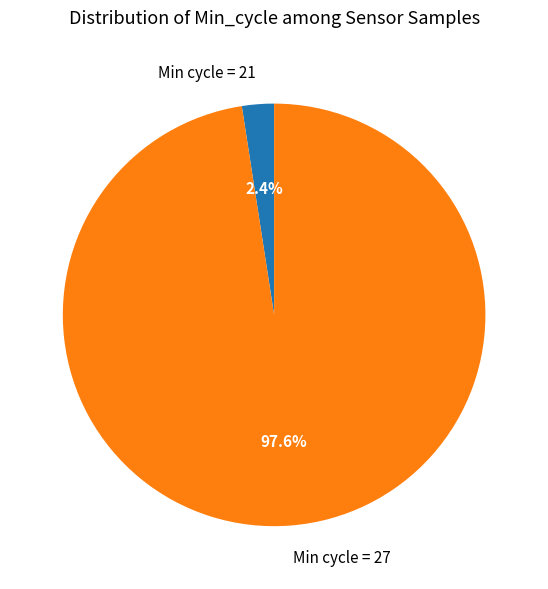

To the nearest percent, what is the average slice percentage?

50%